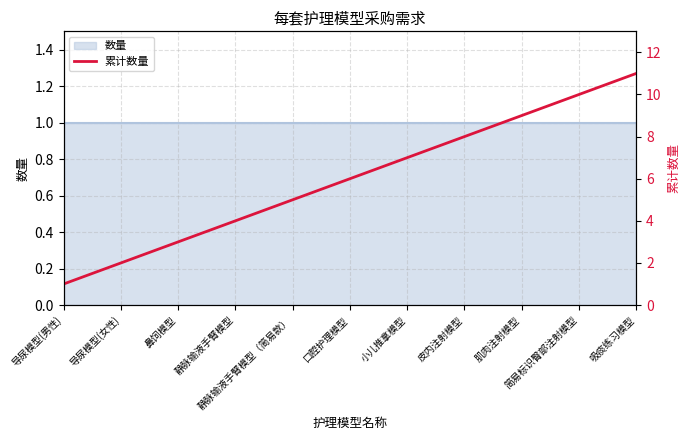

How many lines are shown in the chart?

1